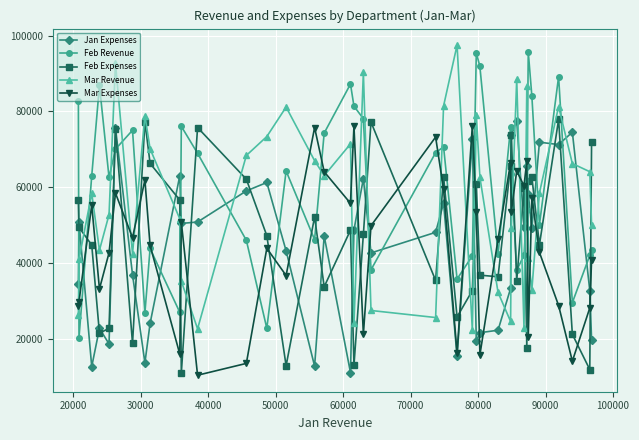

What are all the series names shown in the legend?

Jan Expenses, Feb Revenue, Feb Expenses, Mar Revenue, Mar Expenses